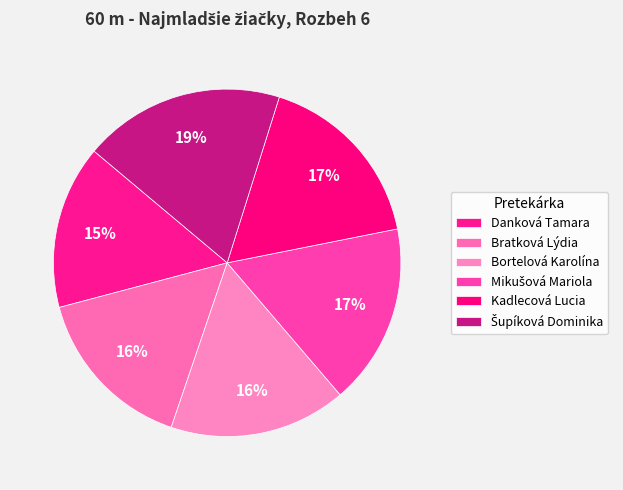

Approximately how many times larger is the value at Bortelová Karolína compared to Danková Tamara?

1.1